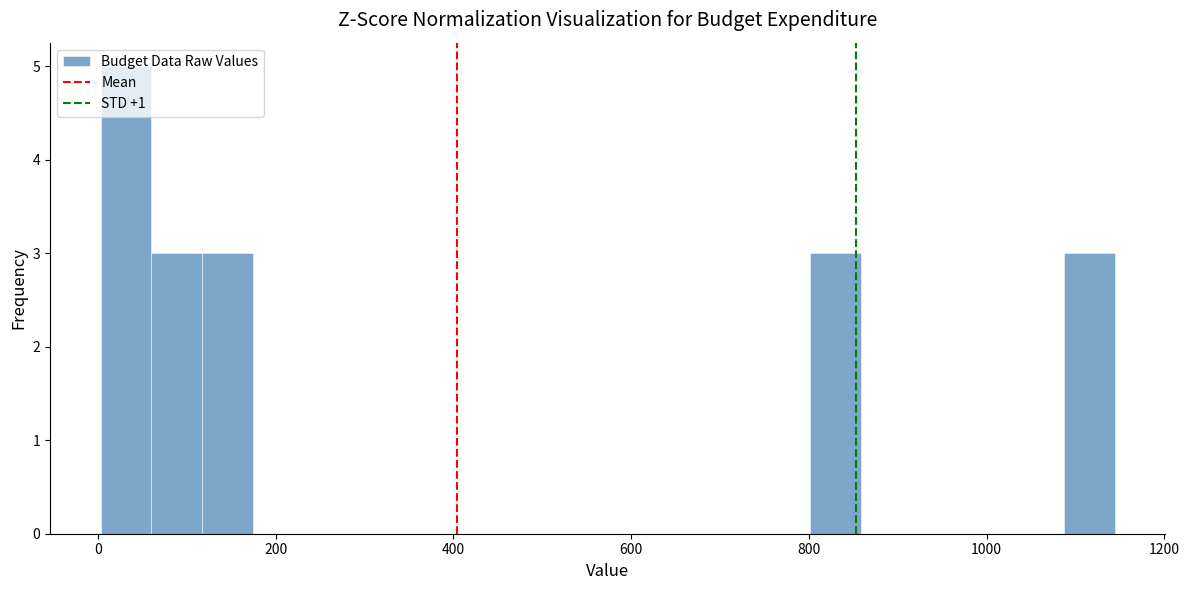

Around what value on the x-axis is the tallest bar? Give the approximate position of its centre, as read against the axis.

40